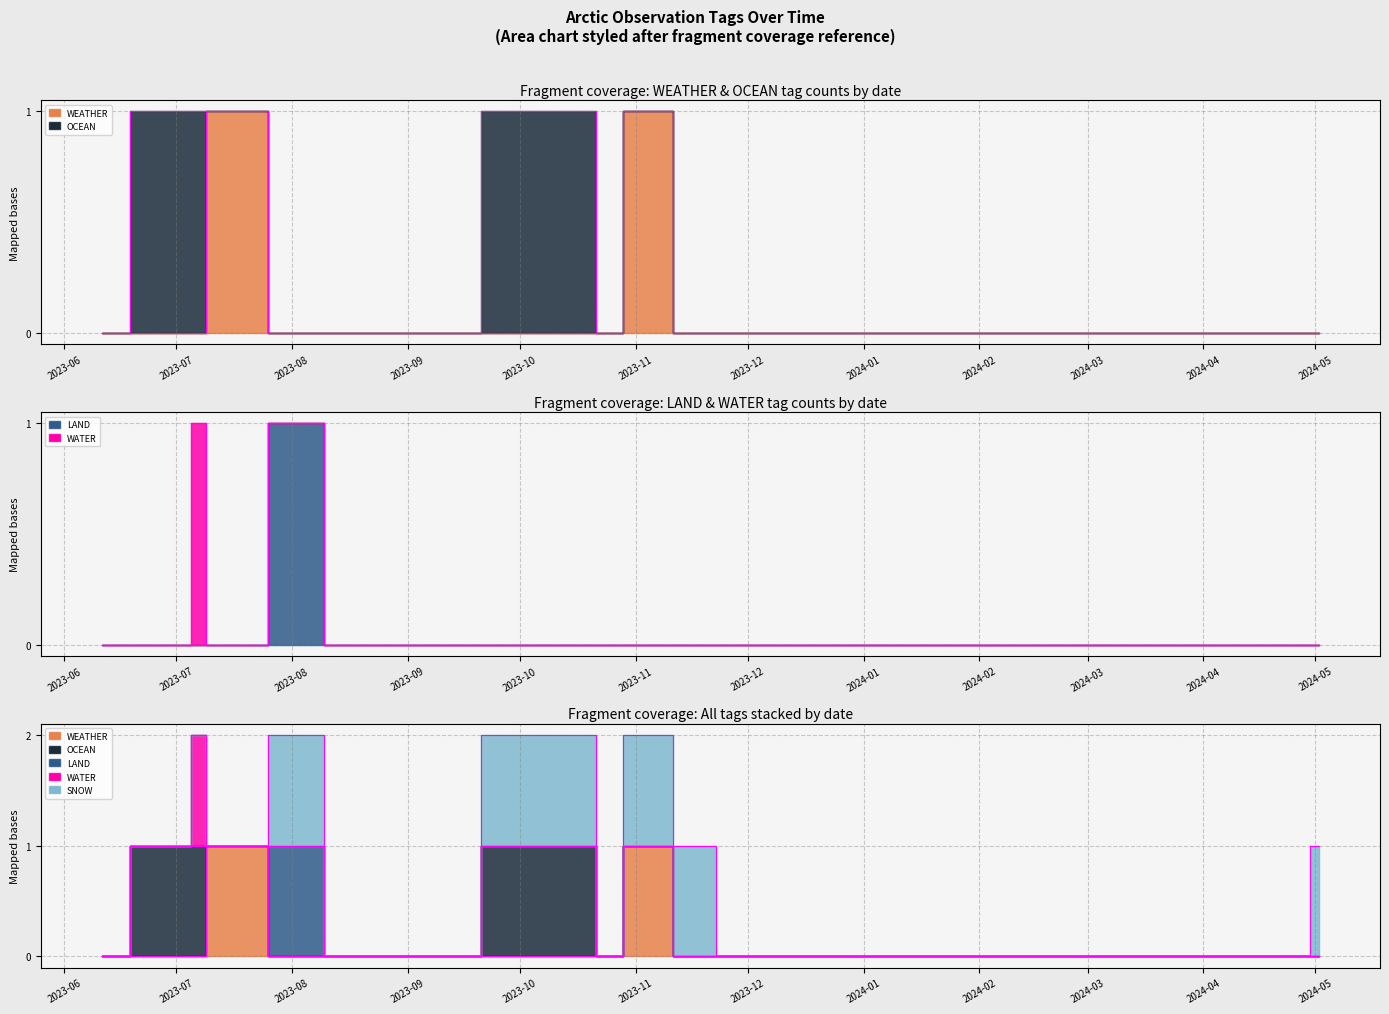

At 2023-08-18, list the series in order from smallest to largest.

WEATHER, OCEAN, LAND, WATER, SNOW